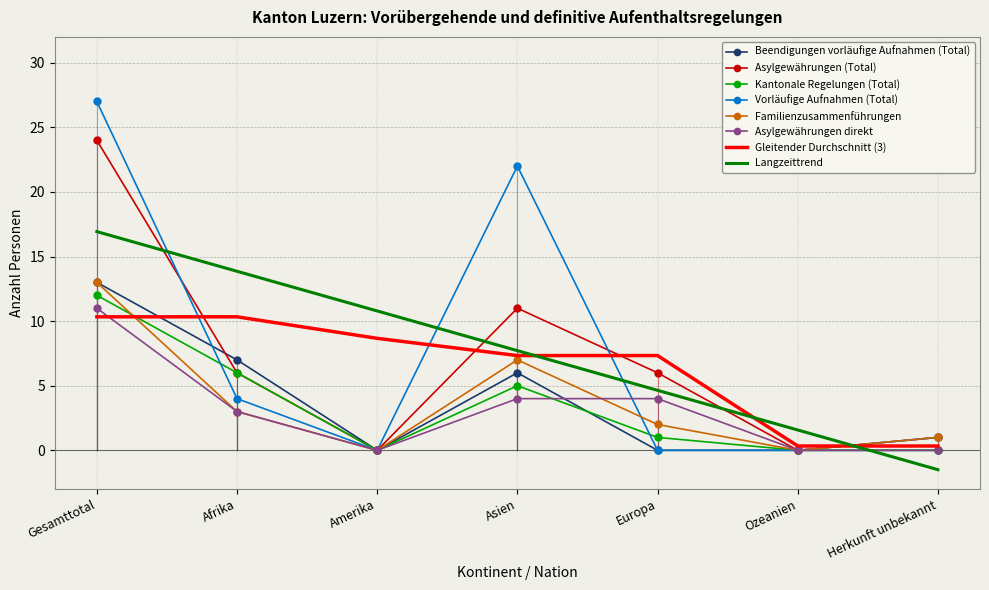

Between Gesamttotal and Herkunft unbekannt, which series saw the biggest shift?

Vorläufige Aufnahmen (Total)